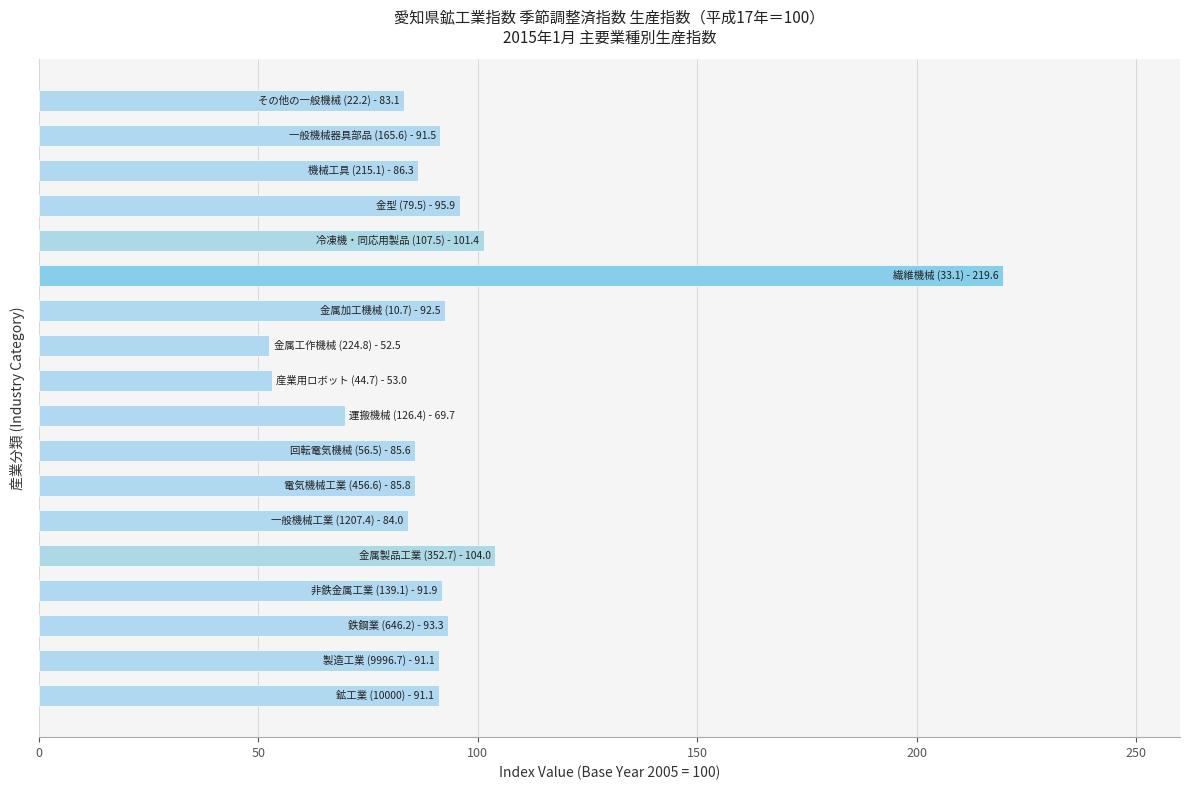

How many categories are shown in the chart?

18